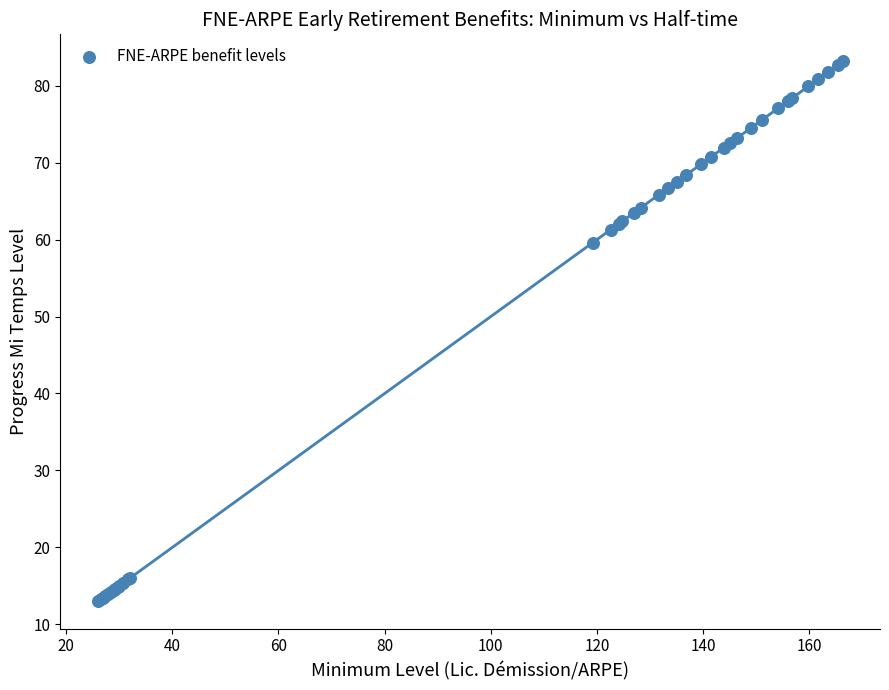

What Y value in the scatter plot is closest to 48?

59.6